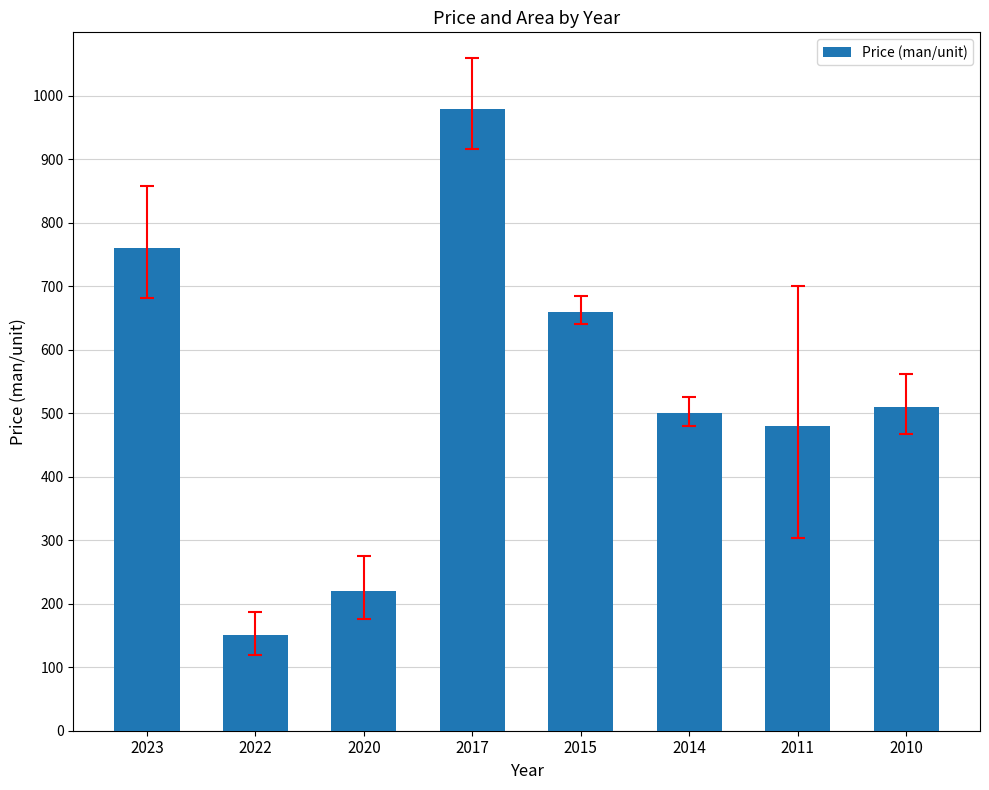

Which has a higher value, 2017 or 2020?

2017